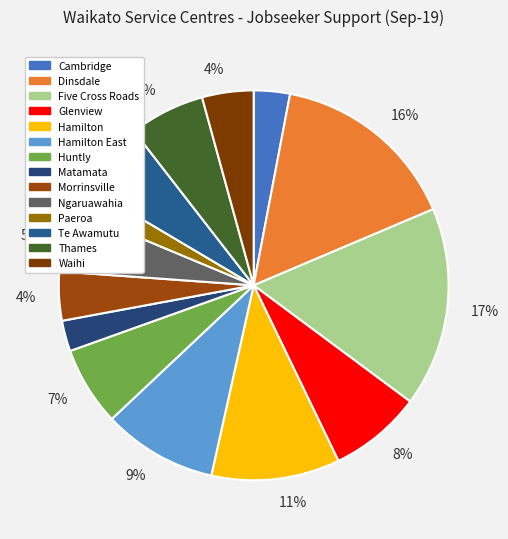

How many slices are in this pie chart?

14